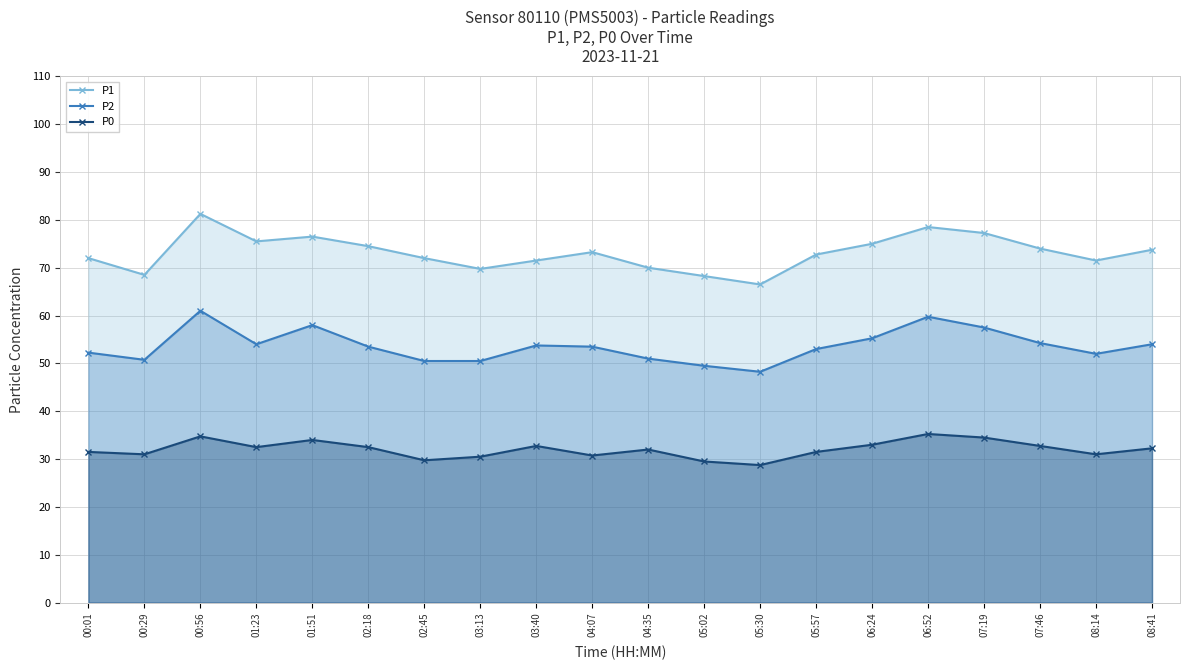

At which category is the sum across all series the highest?

00:56